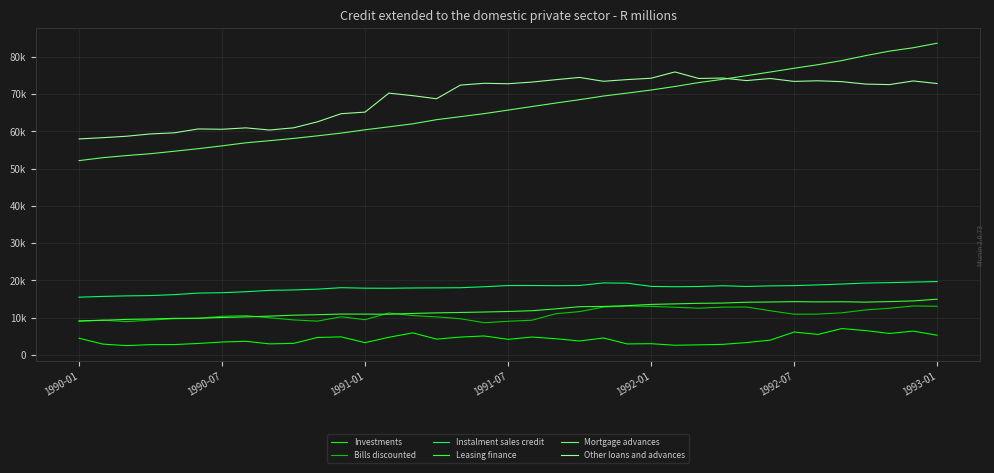

At which category is the sum across all series the highest?

35